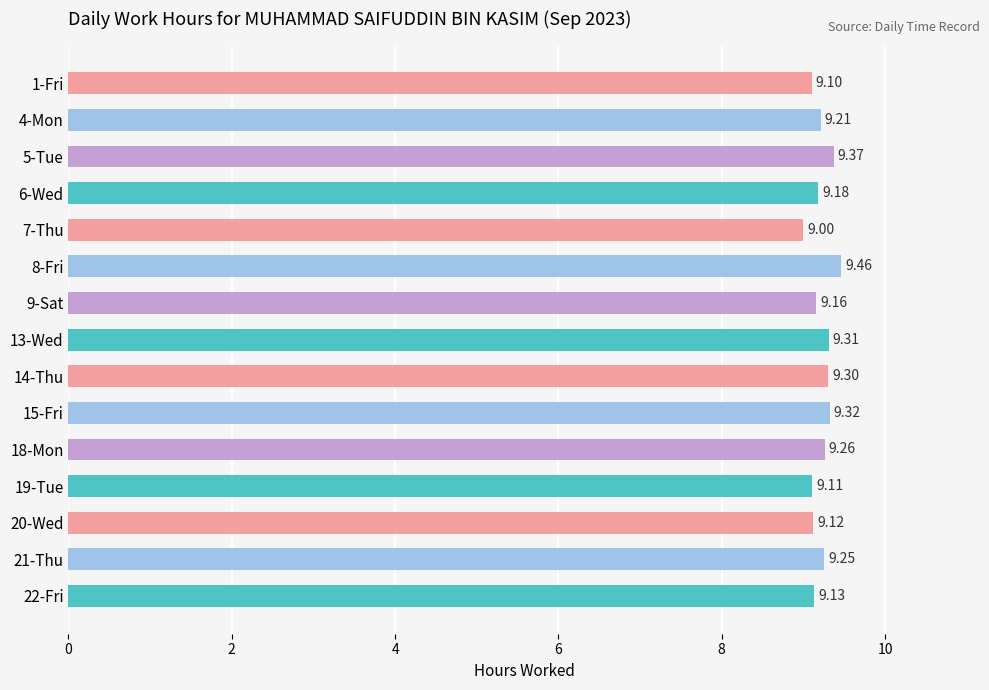

List the labels in order of value, largest first.

8-Fri, 5-Tue, 15-Fri, 13-Wed, 14-Thu, 18-Mon, 21-Thu, 4-Mon, 6-Wed, 9-Sat, 22-Fri, 20-Wed, 19-Tue, 1-Fri, 7-Thu